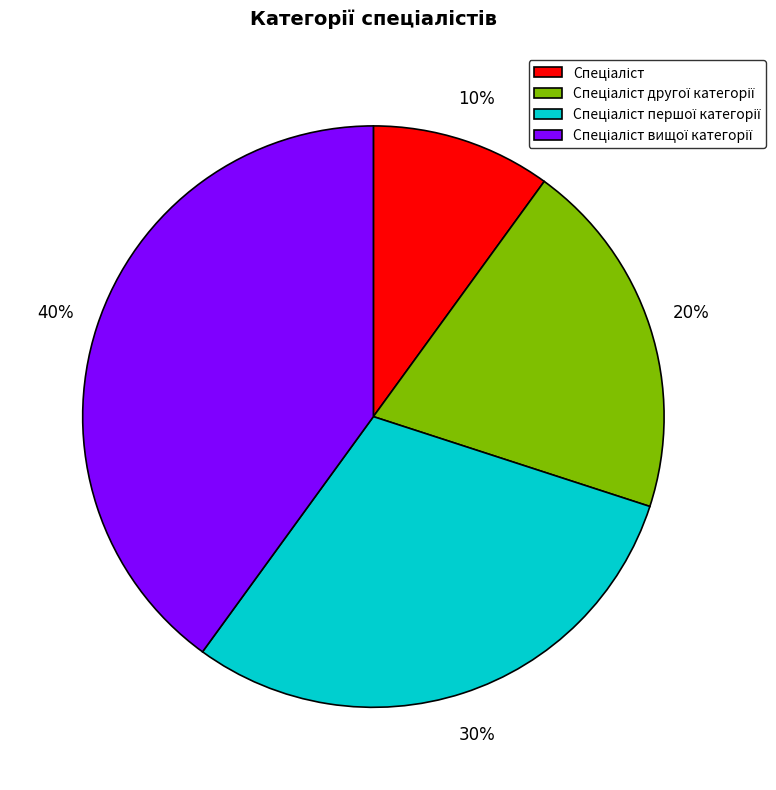

Is there any slice that represents more than half of the pie?

No